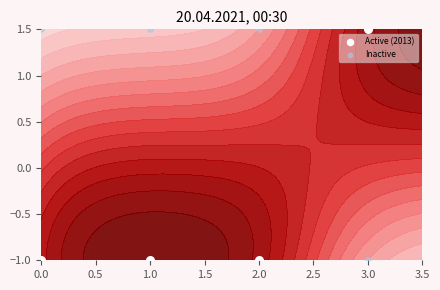

Which series has the largest range (max minus min)?

Active (2013)